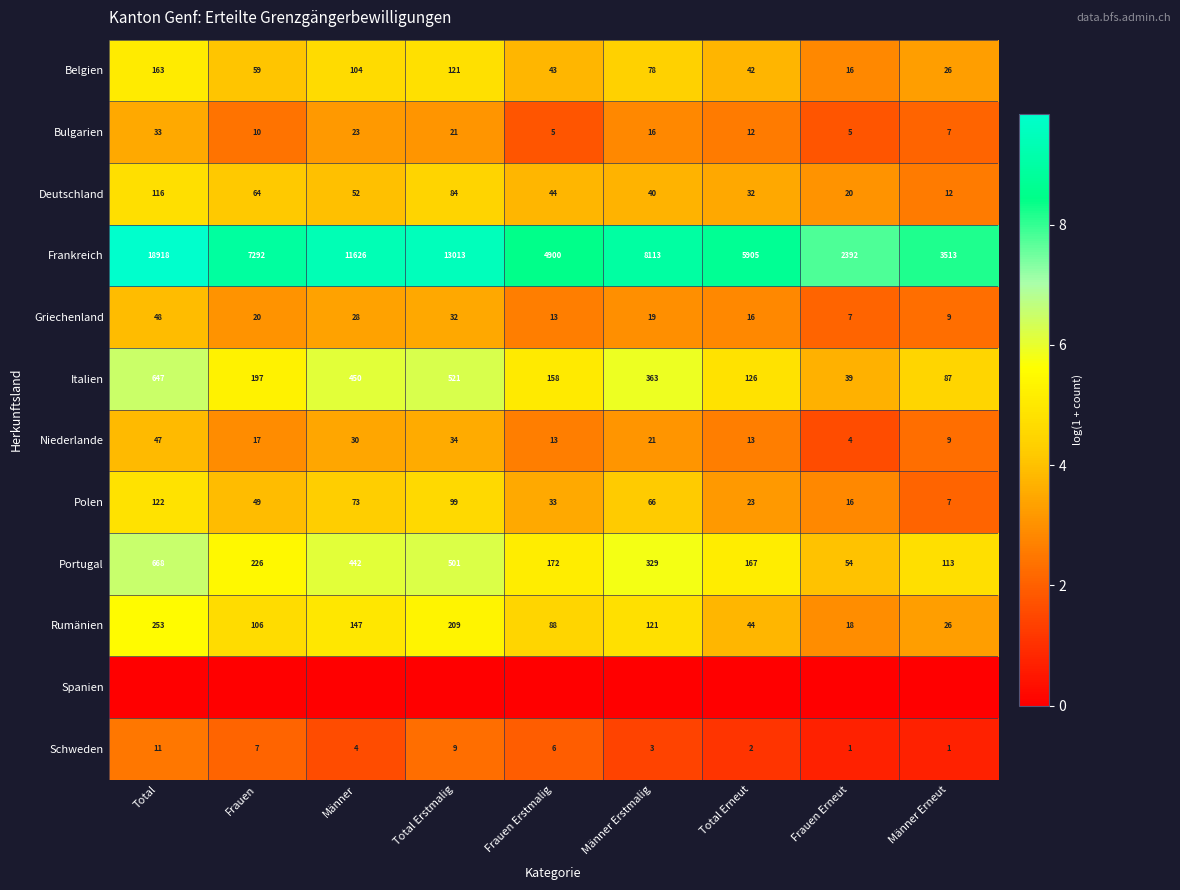

At how many categories does at least one series exceed 7?

9